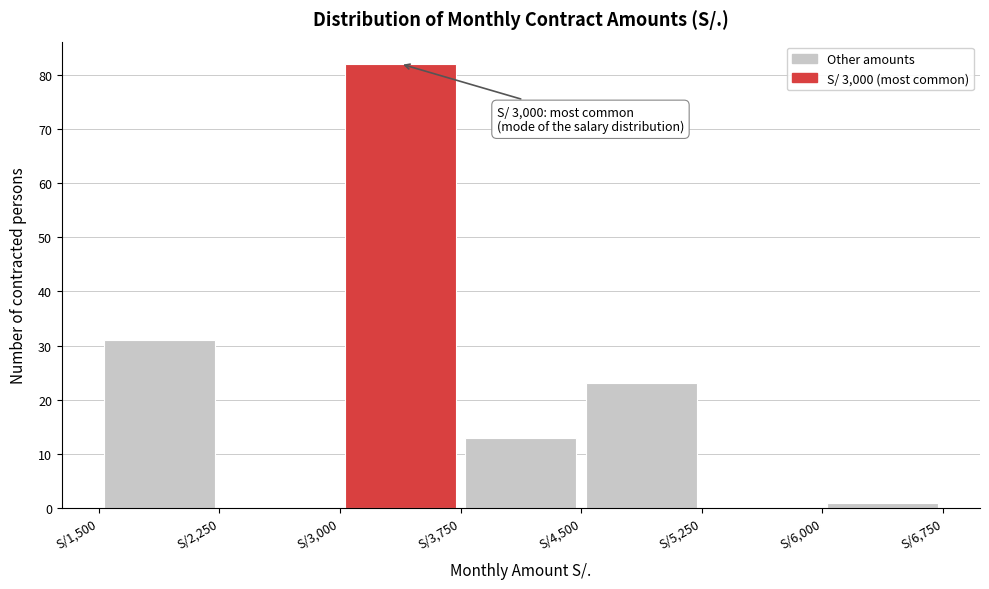

Which range on the x-axis has the tallest bar?

3000 to 3750